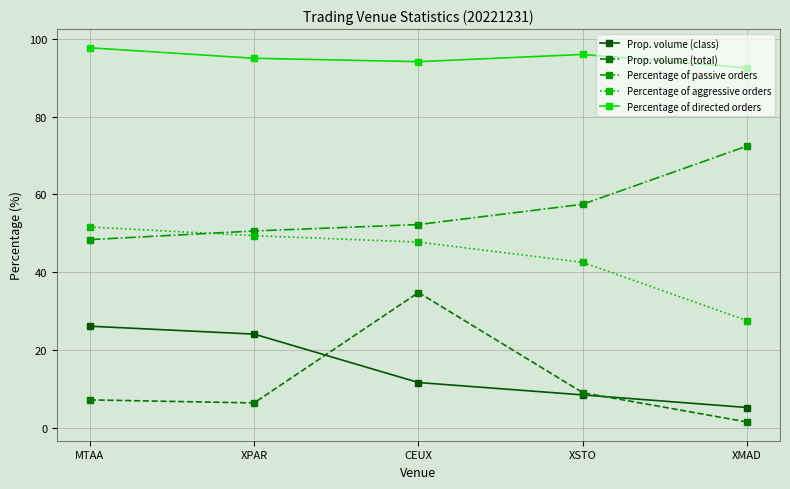

The value of Percentage of passive orders at XMAD is 22.0. True or false?

False